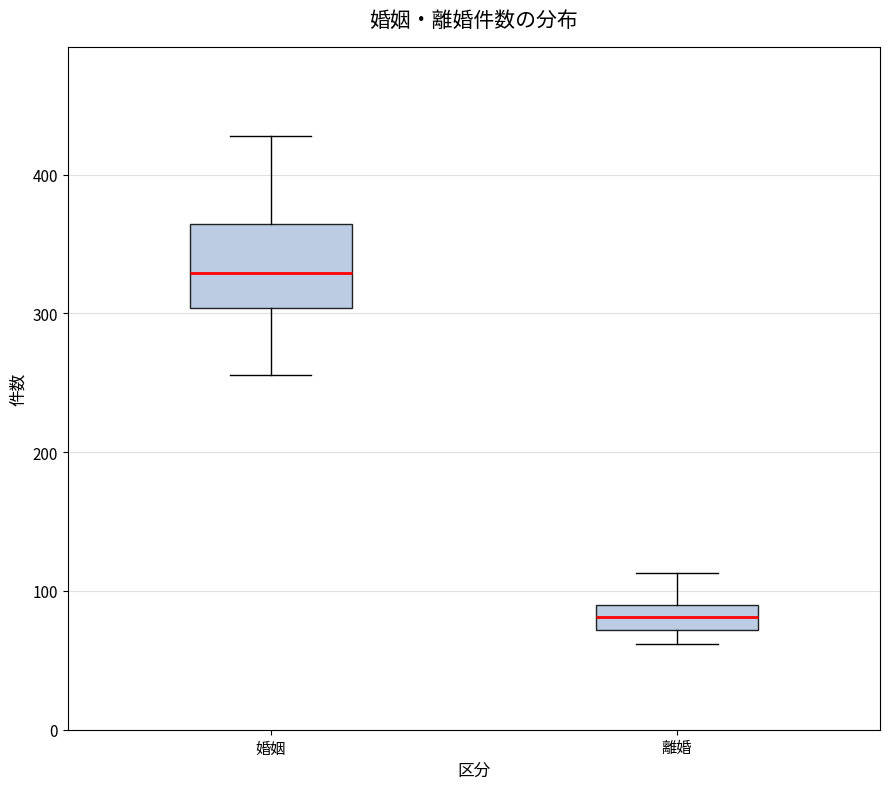

Reading left to right, transcribe this box plot: for each box, give where its median line is, the range the box spans, and where its two whiskers end, as read against the y-axis. The values are not printed on the chart, so give them approximately, as read against the axis.

婚姻: median 330, box 300 to 360, whiskers 260 to 430
離婚: median 80, box 70 to 90, whiskers 60 to 110